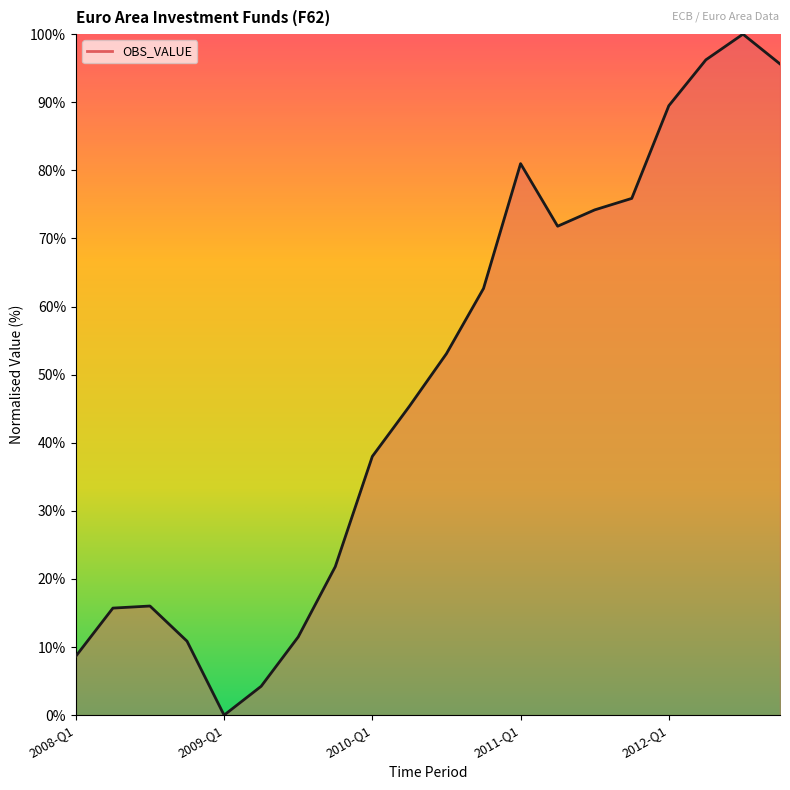

What is the maximum value shown in the chart?

100.0